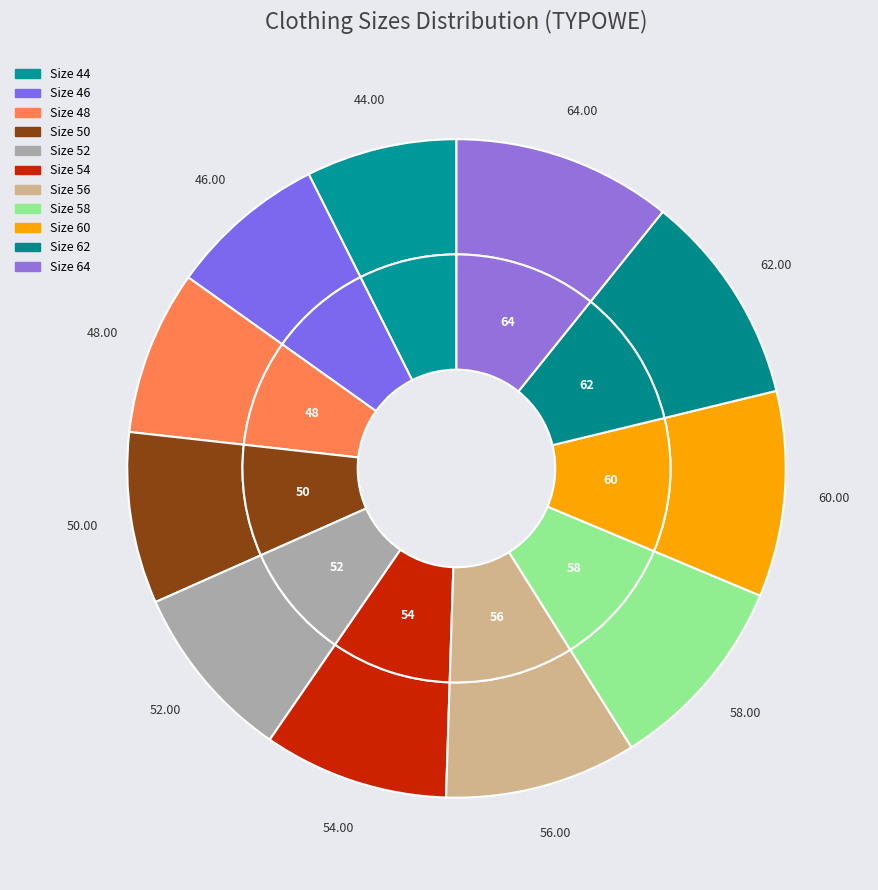

What is the change in value from 48 to 56?

+8